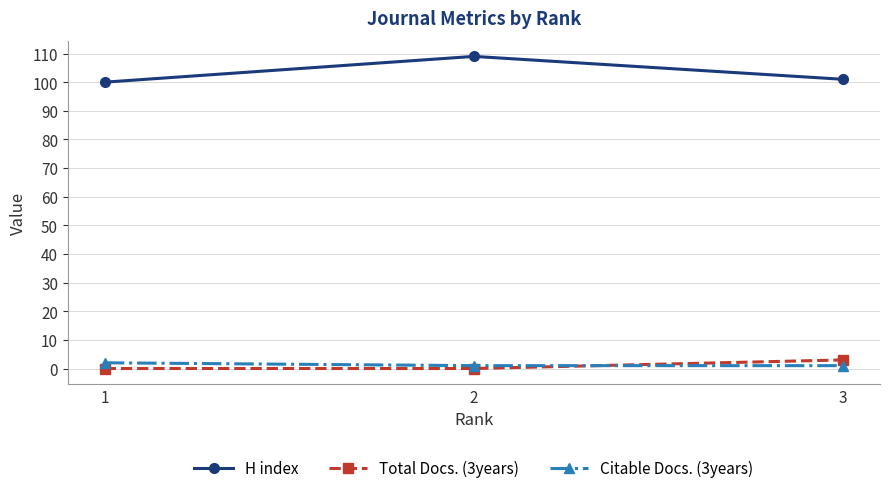

What is the spread (max minus min) of values at 1?

100